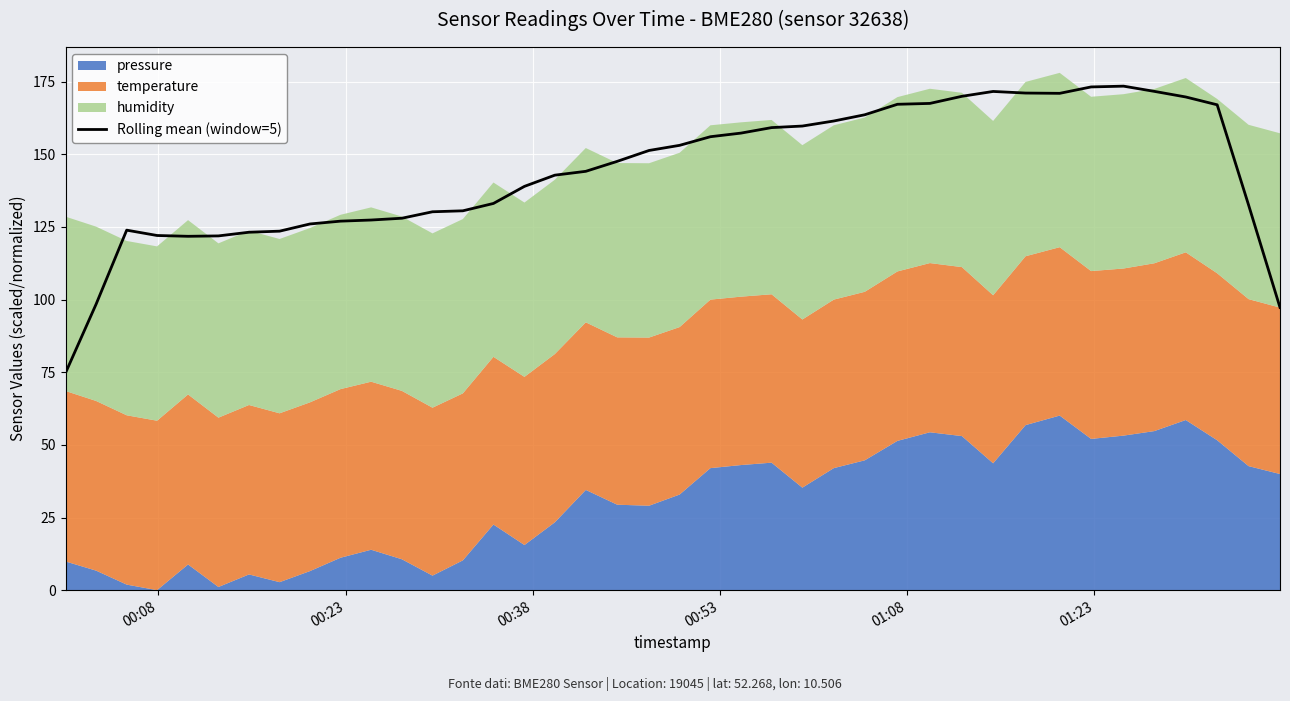

What is the minimum value for Rolling mean (window=5)?

74.8